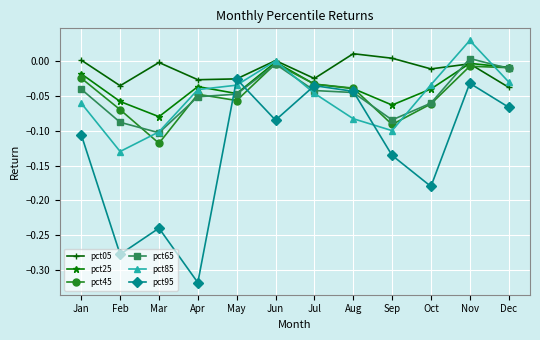

Which series has the largest total across all categories?

pct05